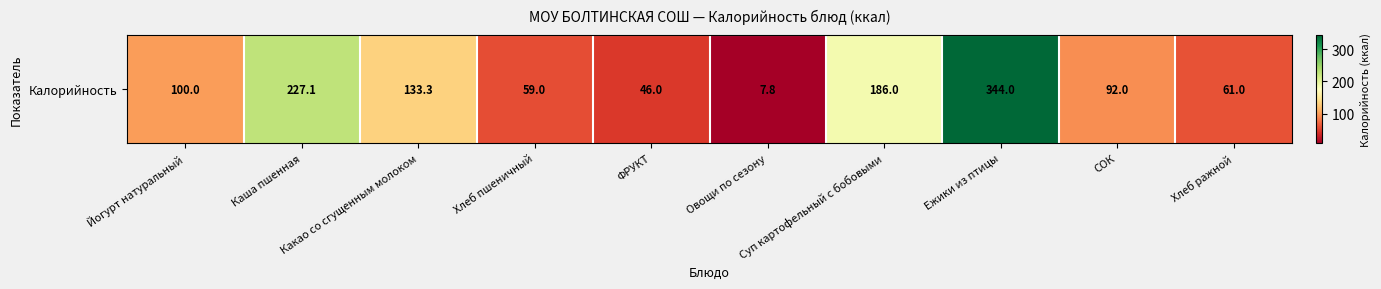

What is the change in value from Какао со сгущенным молоком to Овощи по сезону?

-125.5